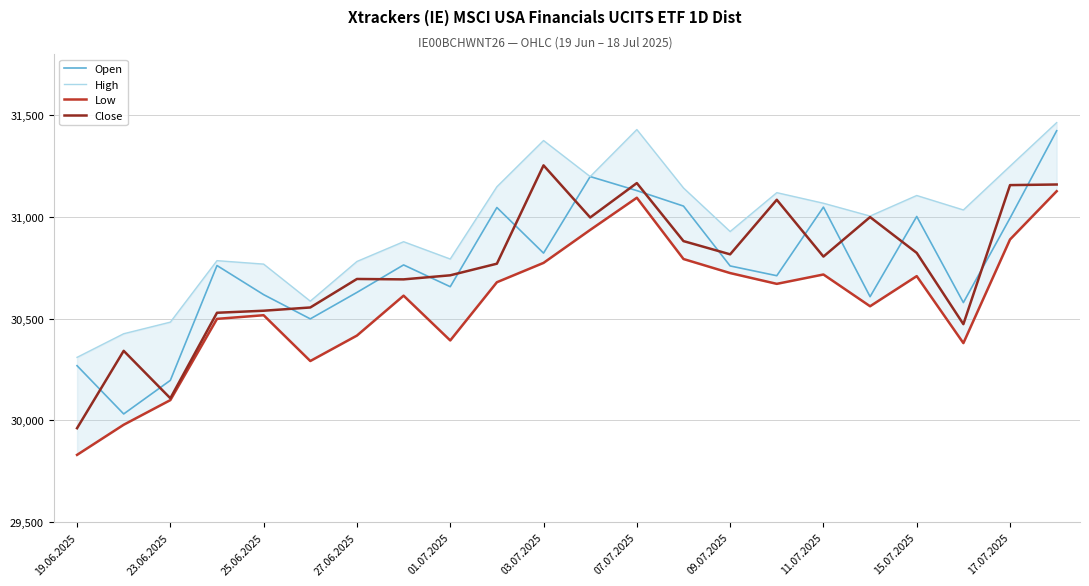

How many interior local peaks does the Open series have?

6